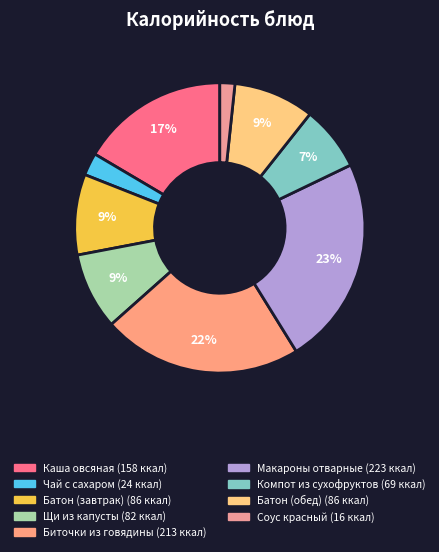

To the nearest percent, what percentage of the pie is Соус красный?

2%